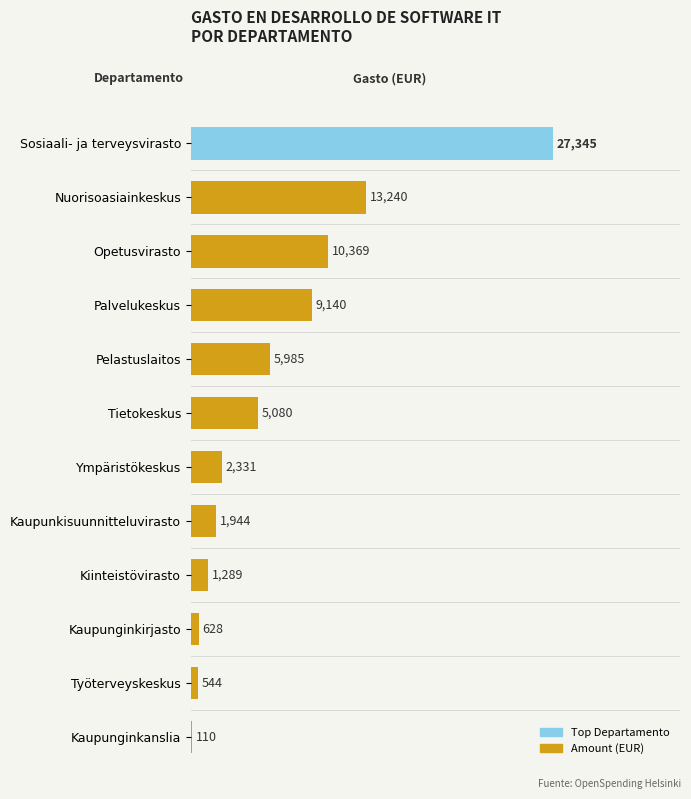

The value at Tietokeskus is 7827.4. True or false?

False